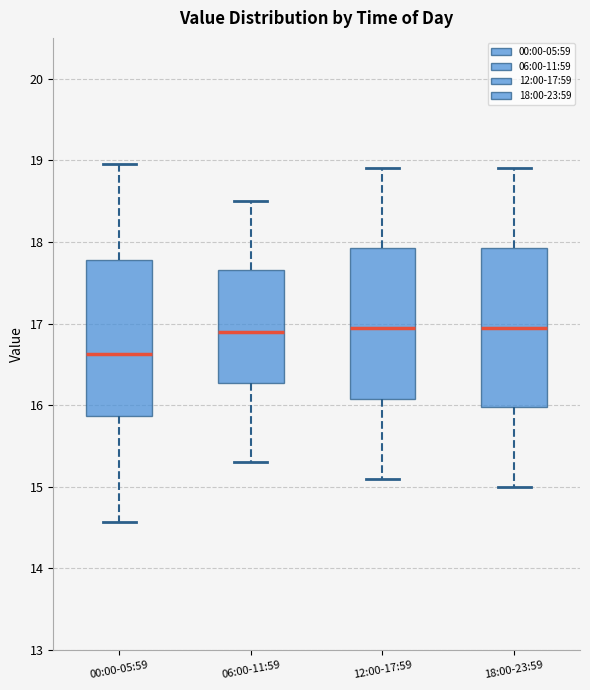

Where does the median line of the box for 18:00-23:59 sit on the y-axis? The values are not printed on the chart, so give them approximately, as read against the axis.

17.0